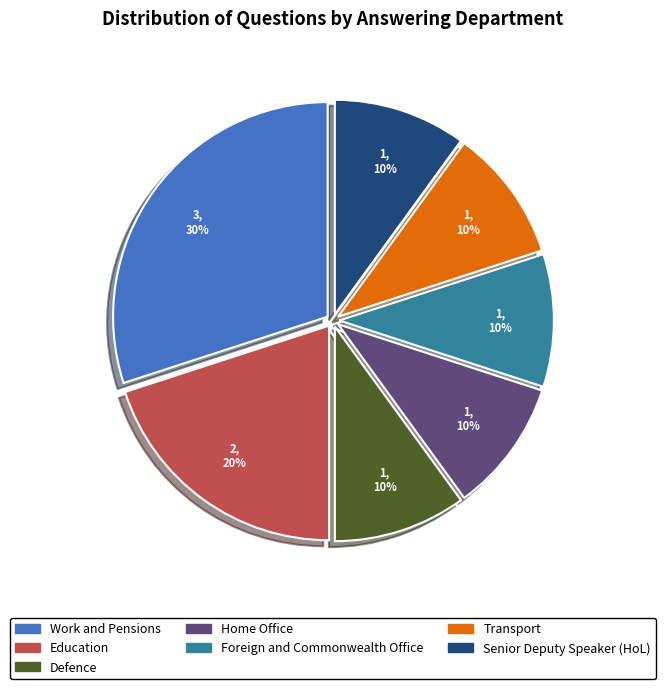

To the nearest percent, what portion does Foreign and Commonwealth Office represent?

10%